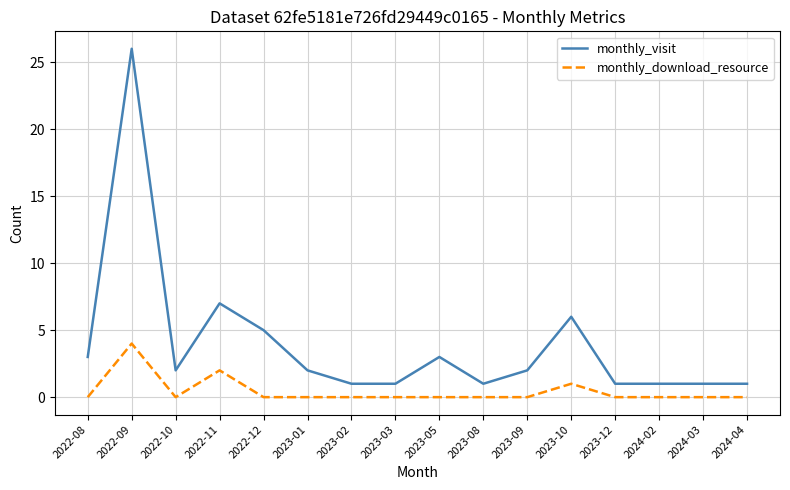

Between 2022-10 and 2024-03, which series saw the biggest shift?

monthly_visit